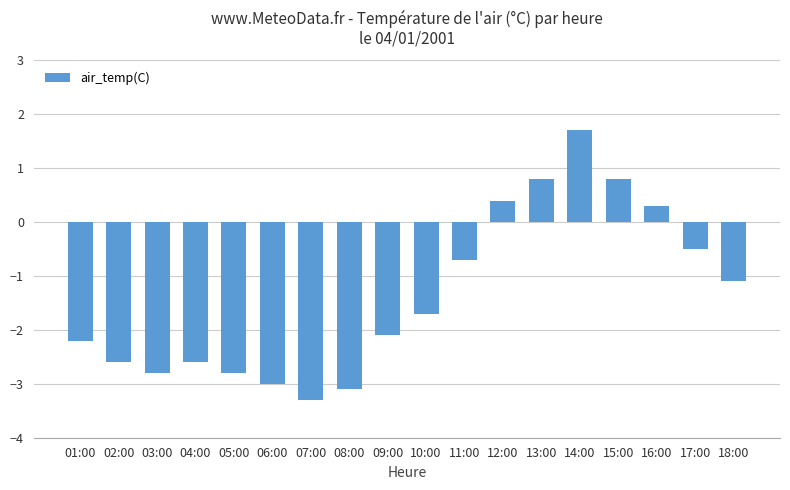

Between 06:00 and 16:00, which is larger?

16:00